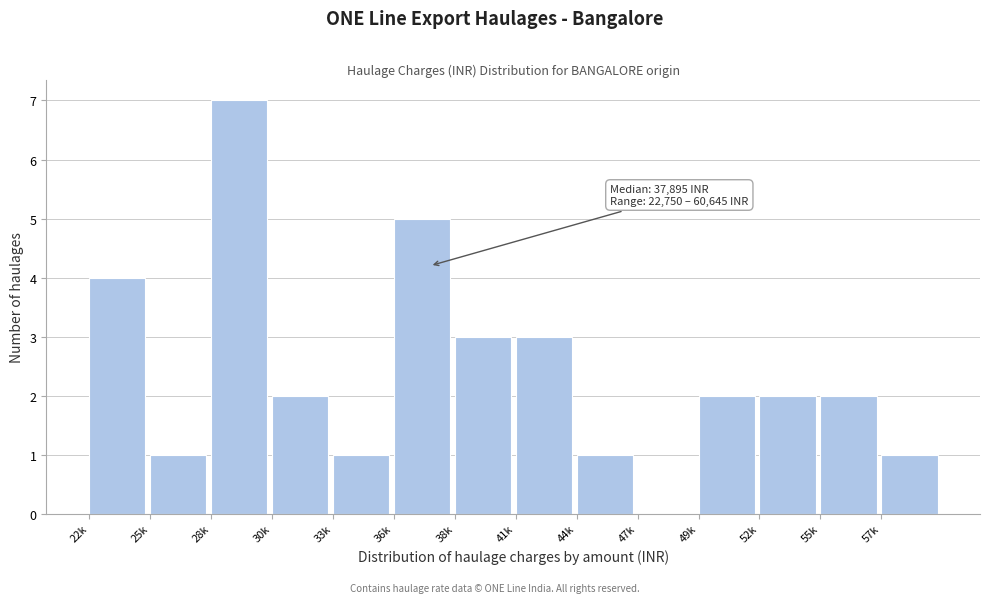

Reading left to right, transcribe all the data shown in this chart.

22k=4	25k=1	28k=7	30k=2	33k=1	36k=5	38k=3	41k=3	44k=1	47k=0	49k=2	52k=2	55k=2	57k=1